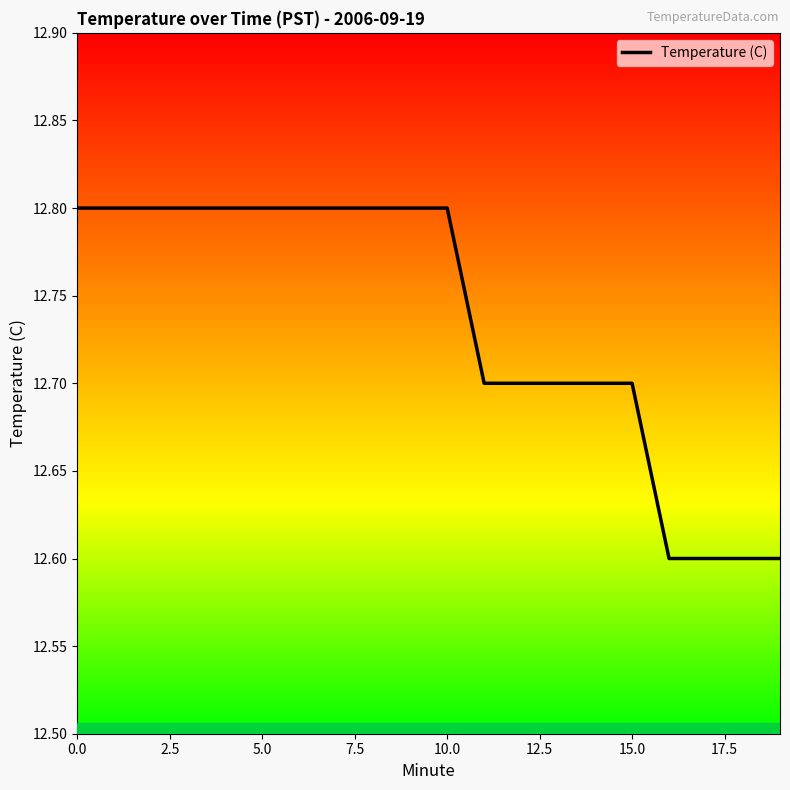

What is the maximum value shown in the chart?

12.8